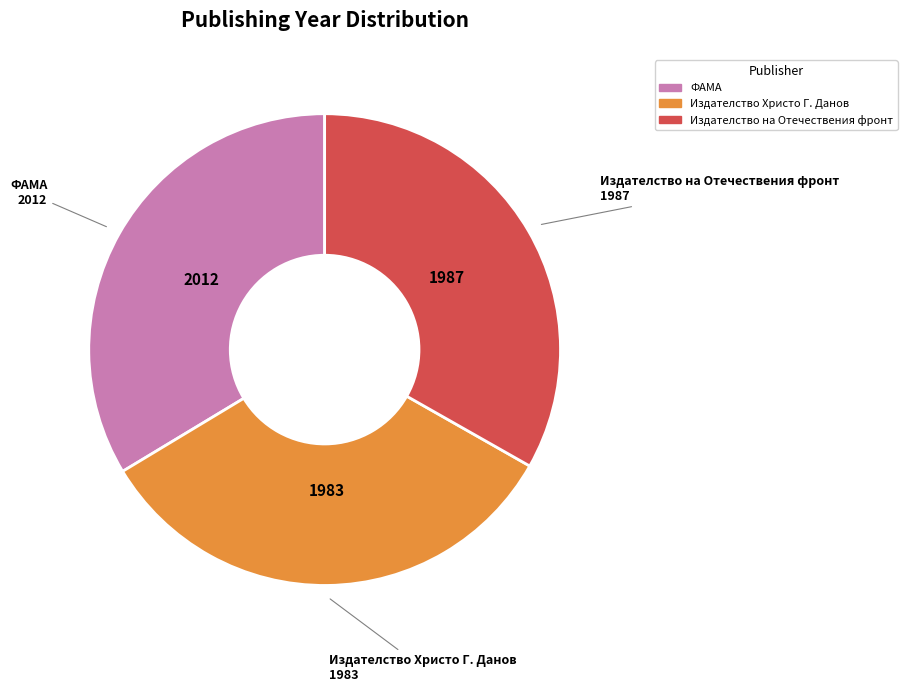

Do Издателство на Отечествения фронт and Издателство Христо Г. Данов together represent more than half of the pie?

Yes